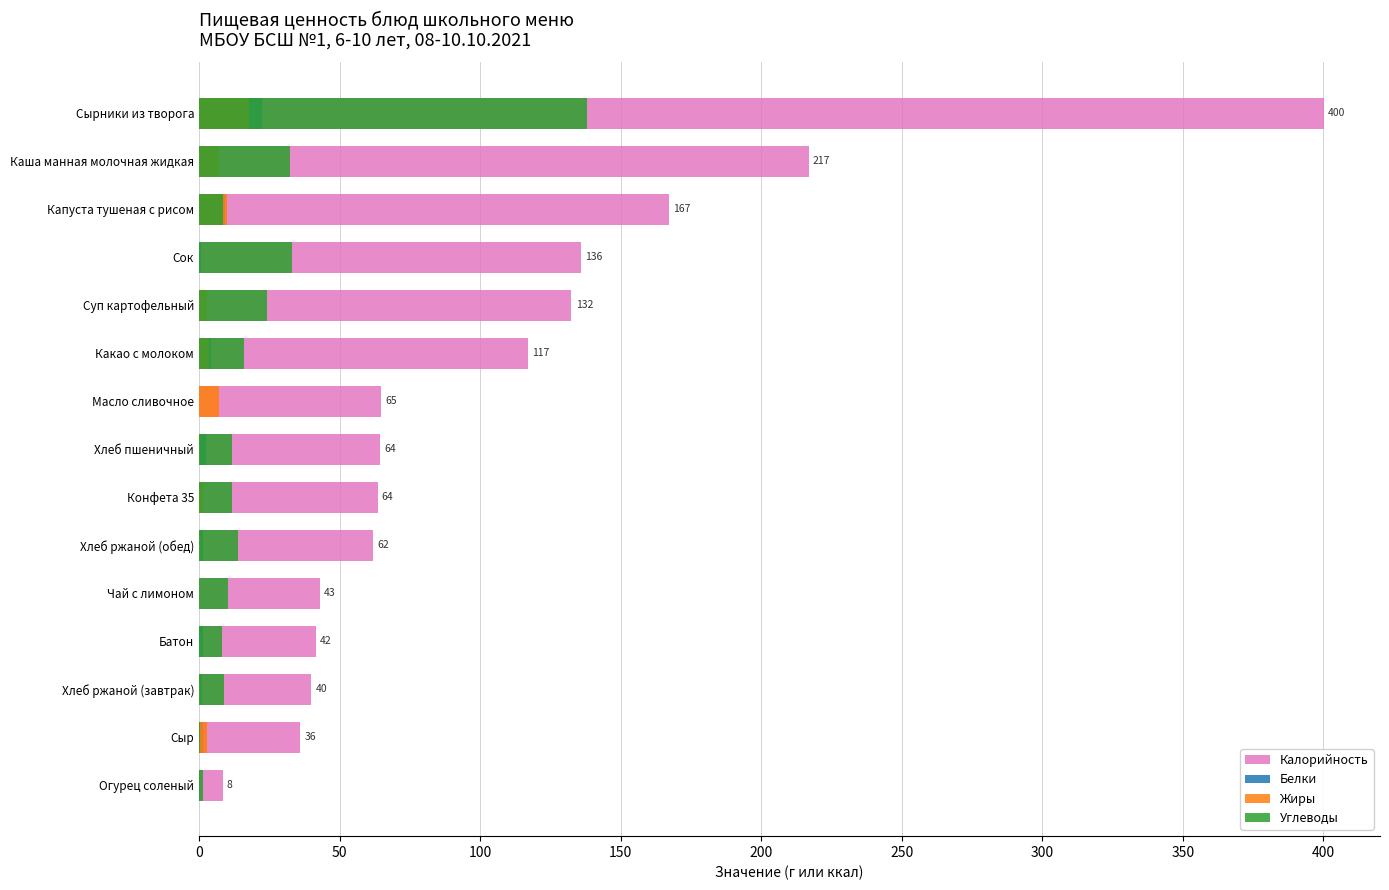

How many data points does each series have?

15